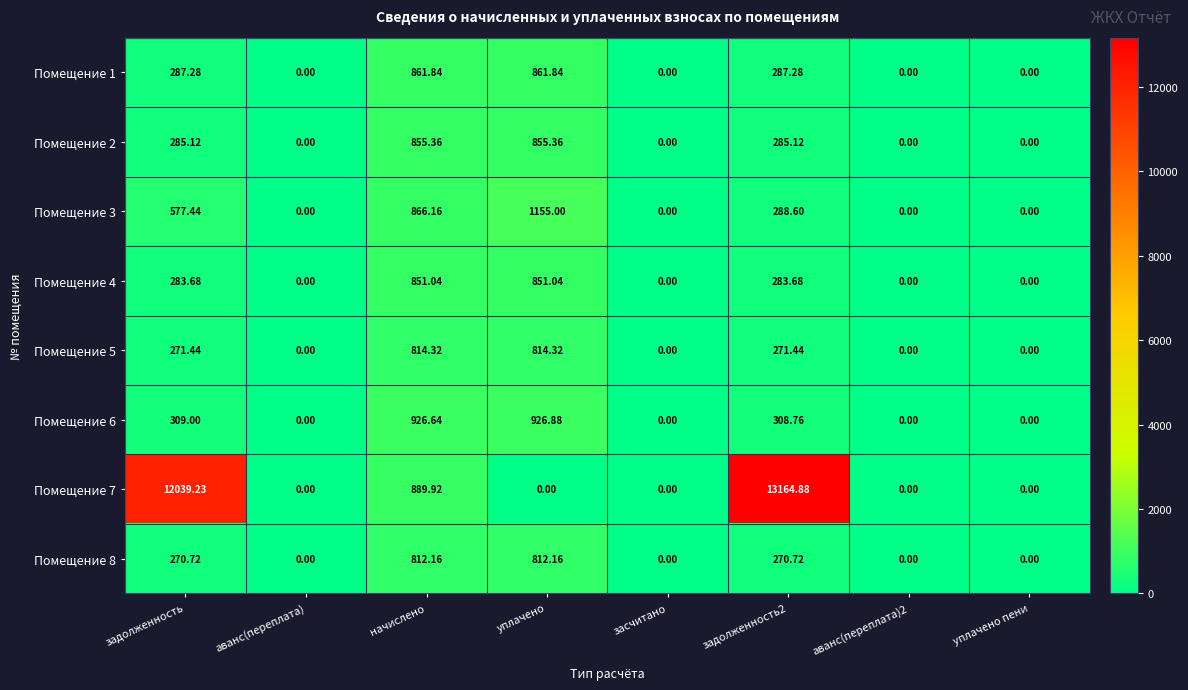

List the series in order of their peak value, lowest first.

Помещение 8, Помещение 5, Помещение 4, Помещение 2, Помещение 1, Помещение 6, Помещение 3, Помещение 7